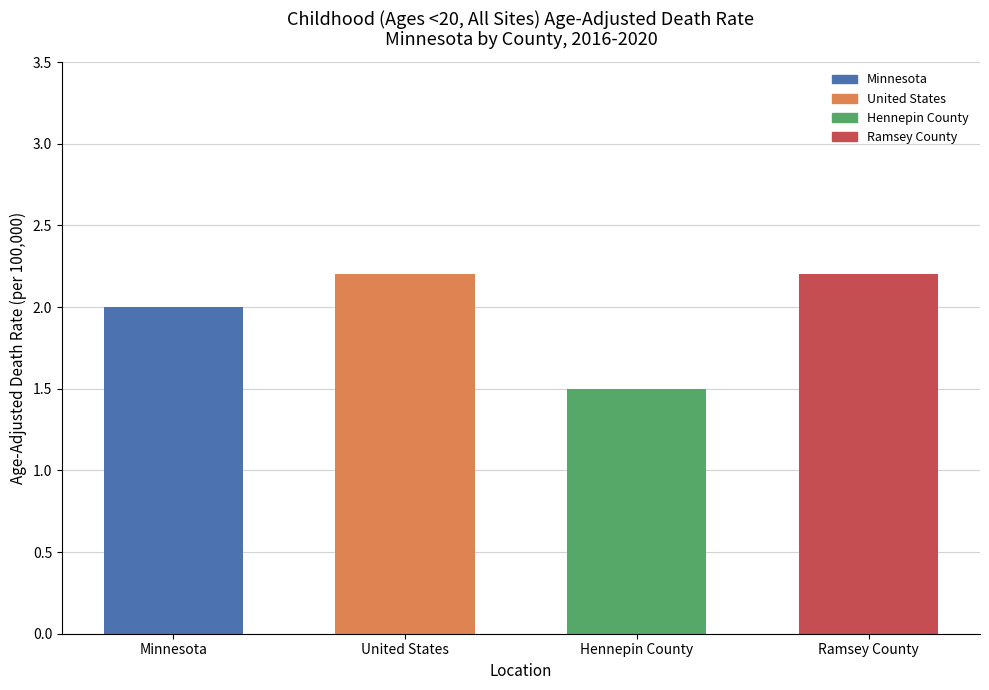

Reading left to right, what are all the values shown in this chart?

2.0	2.2	1.5	2.2